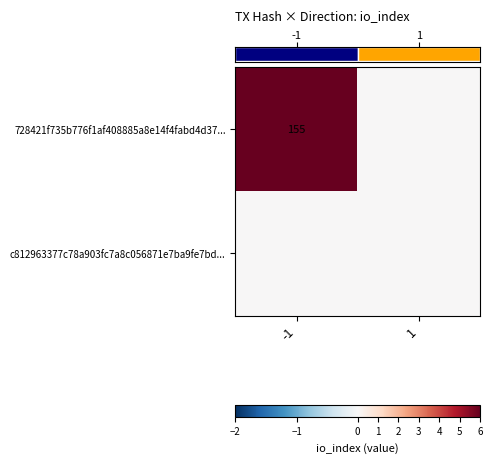

What is the greatest value displayed?

155